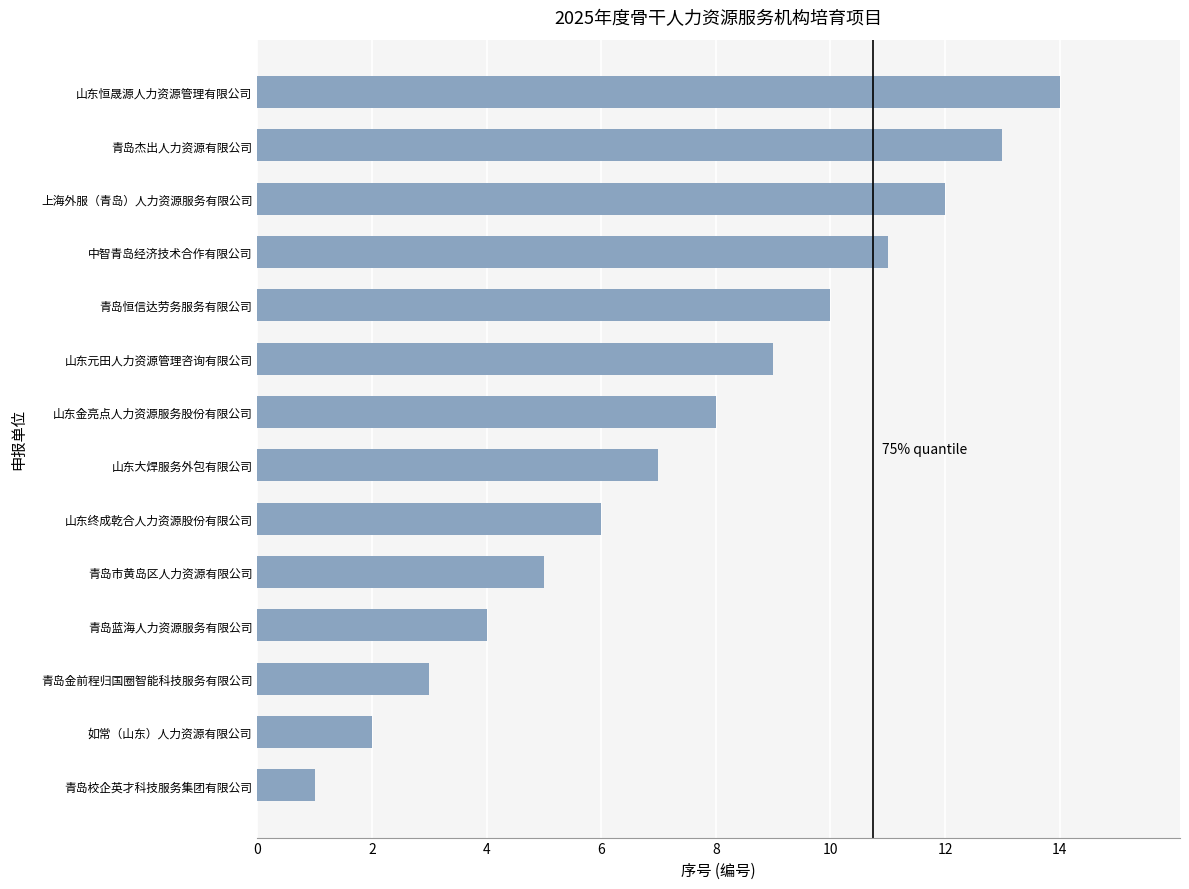

Which label corresponds to the largest value in the chart?

山东恒晟源人力资源管理有限公司